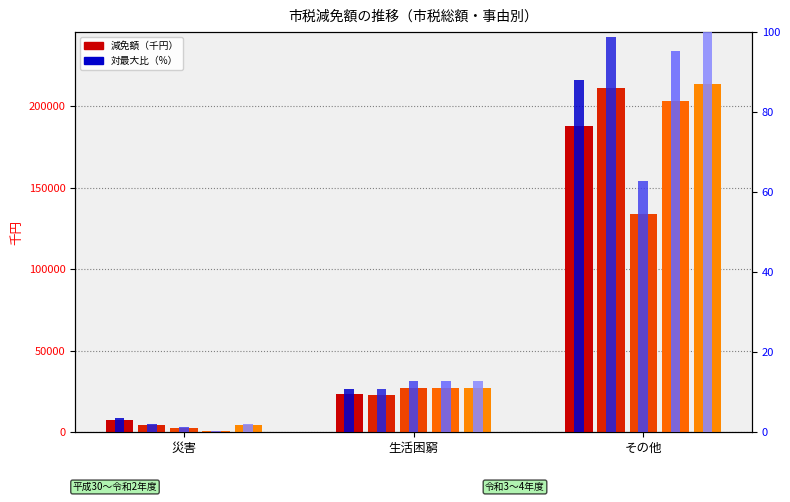

Read the 令和２年度 value at 生活困窮.

27420